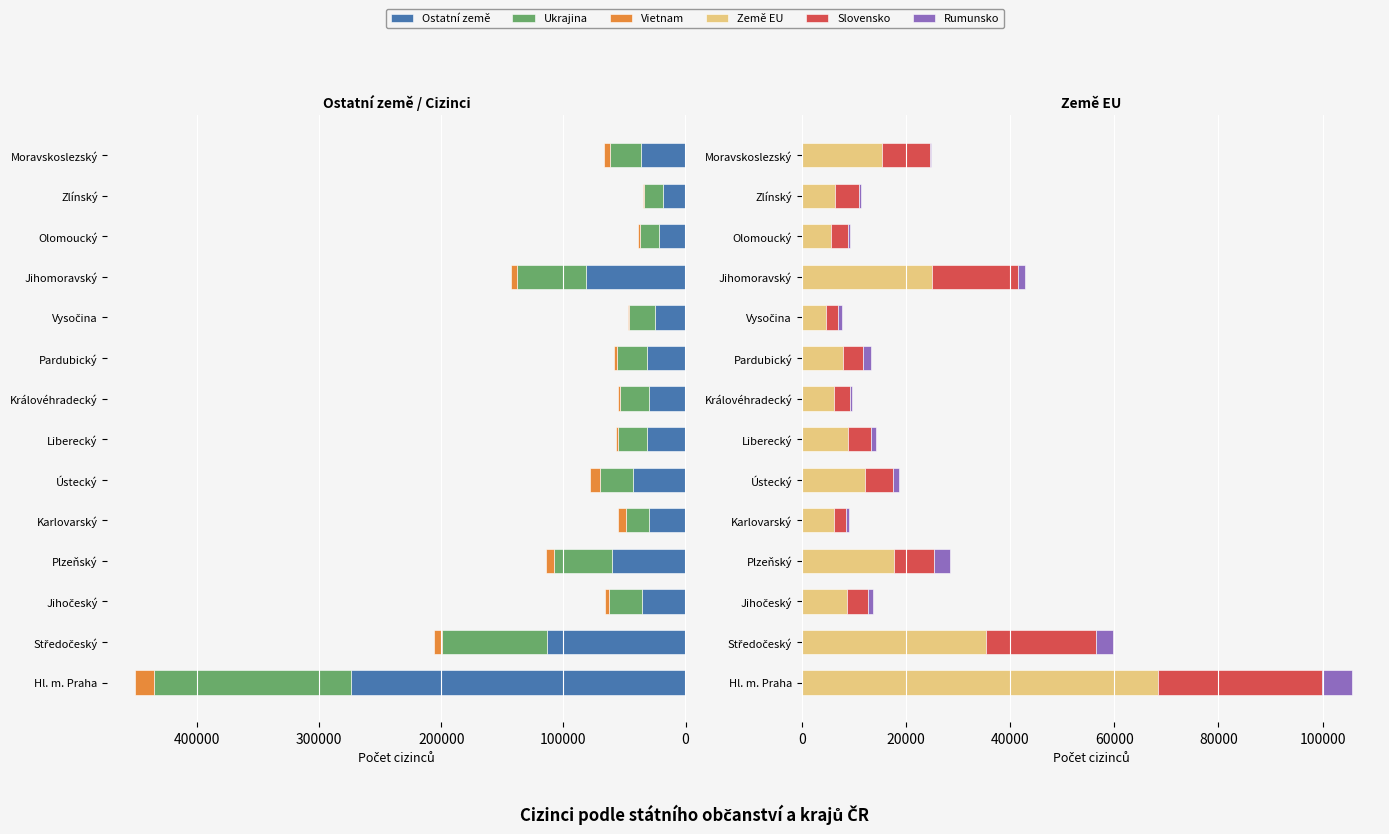

Which series has the widest spread of values?

Ostatní země